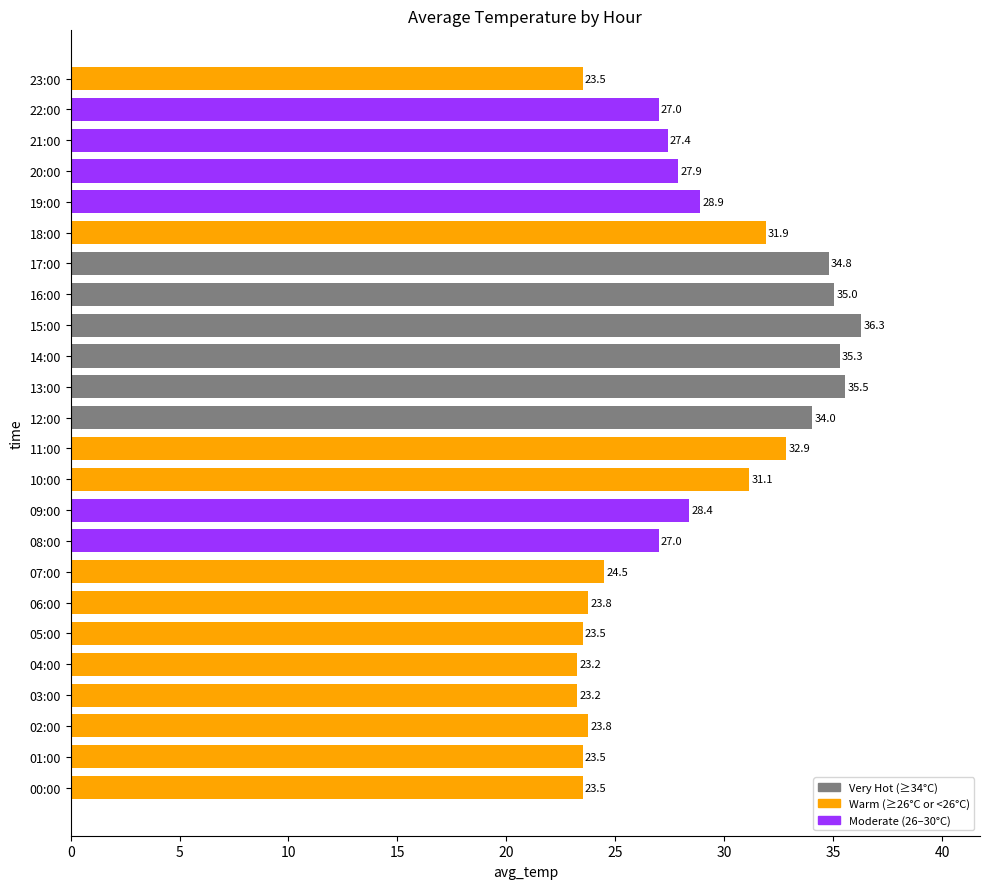

Between 00:00 and 13:00, which is larger?

13:00